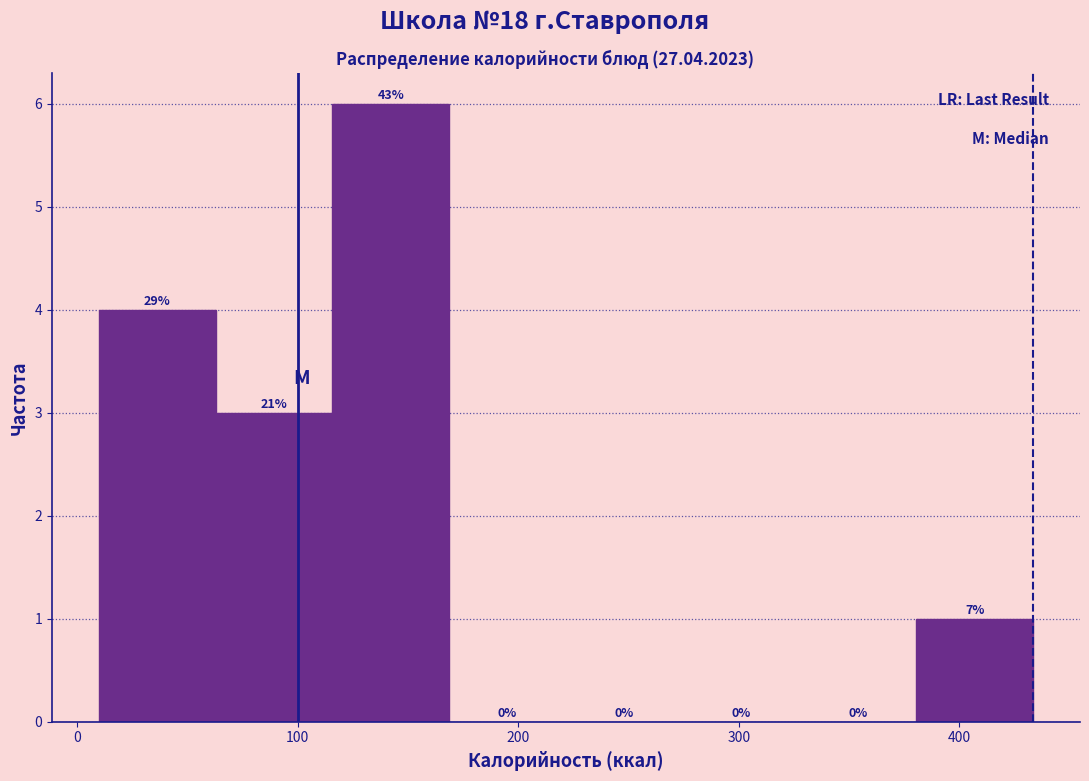

Over which range of the x-axis is the bar tallest?

120 to 170